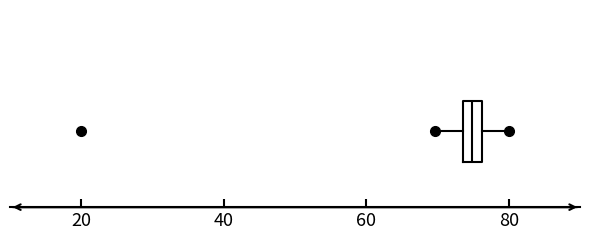

Where does the left whisker of the box end on the x-axis? The values are not printed on the chart, so give them approximately, as read against the axis.

70